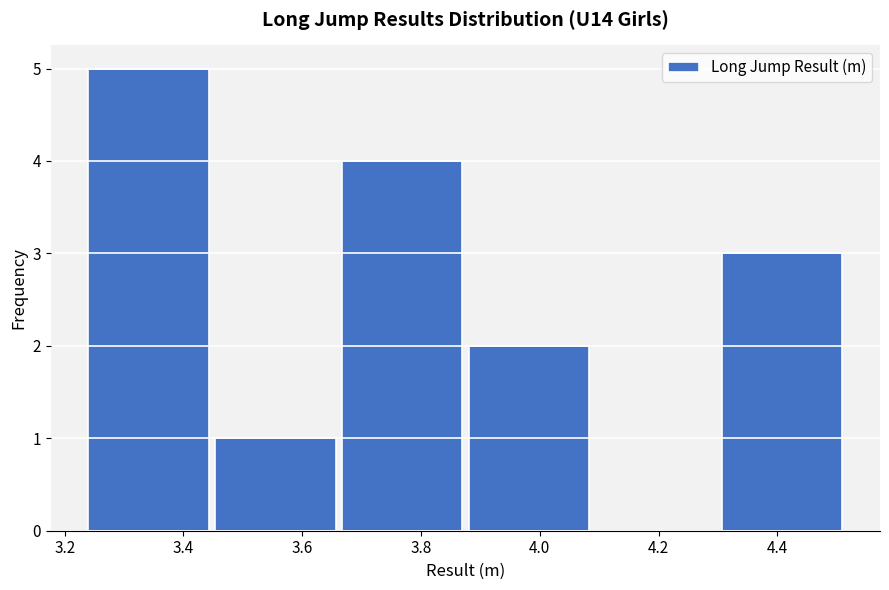

How tall is the bar that spans 3.66 to 3.88 on the x-axis? Neither the bar edges nor the heights are printed on the chart, so give them approximately, as read against the axes.

4